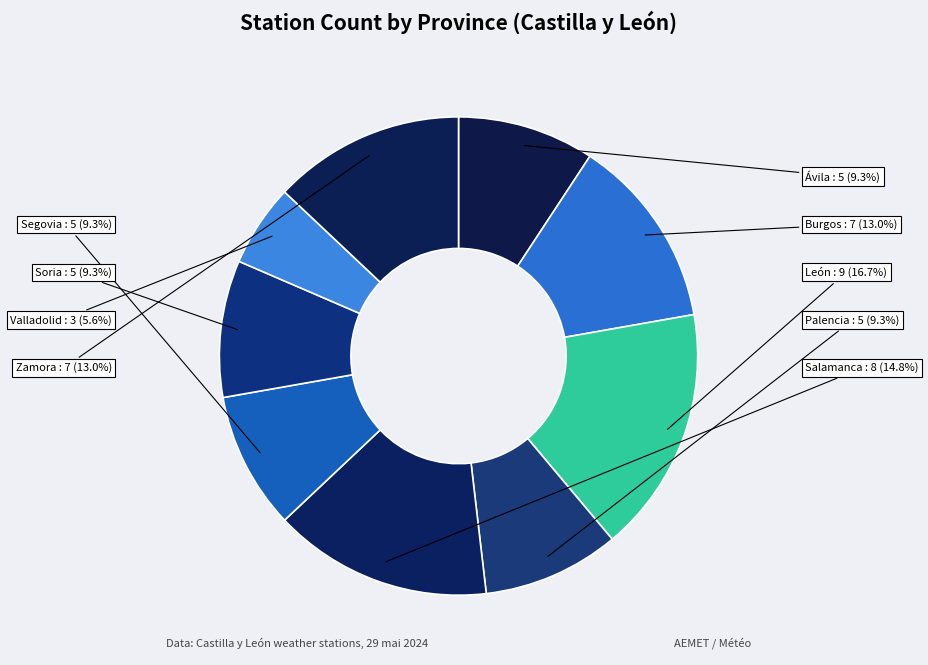

Which category has the biggest portion of the pie?

León